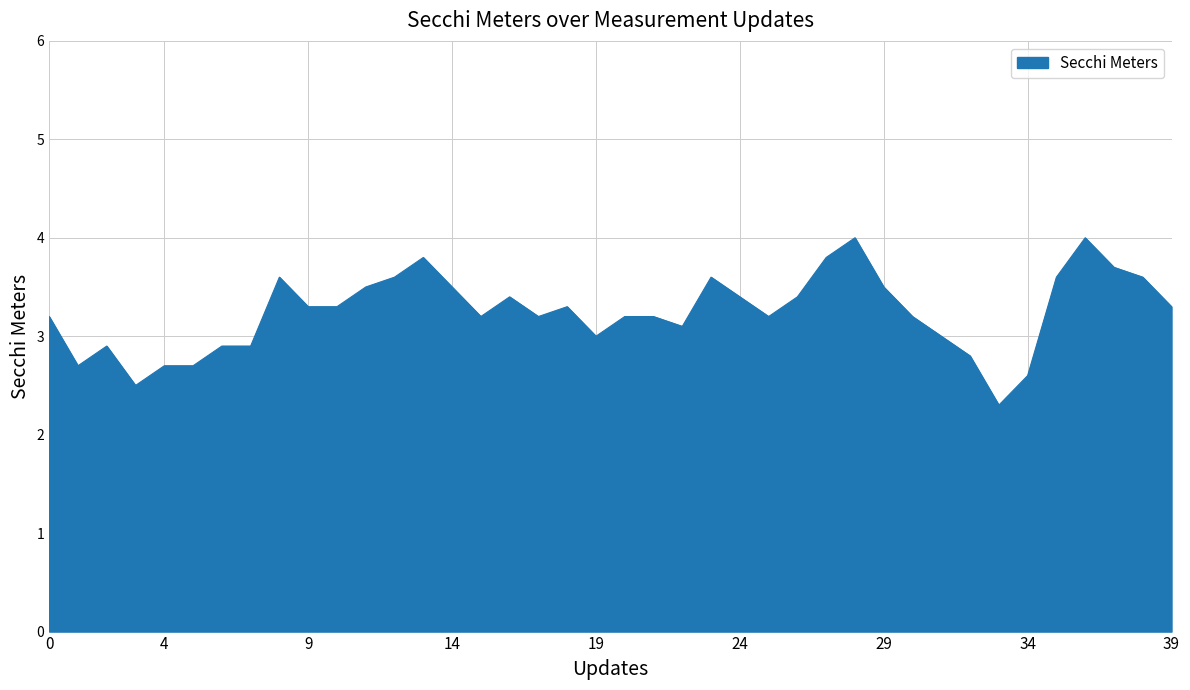

What is the difference between the maximum and minimum values?

1.7